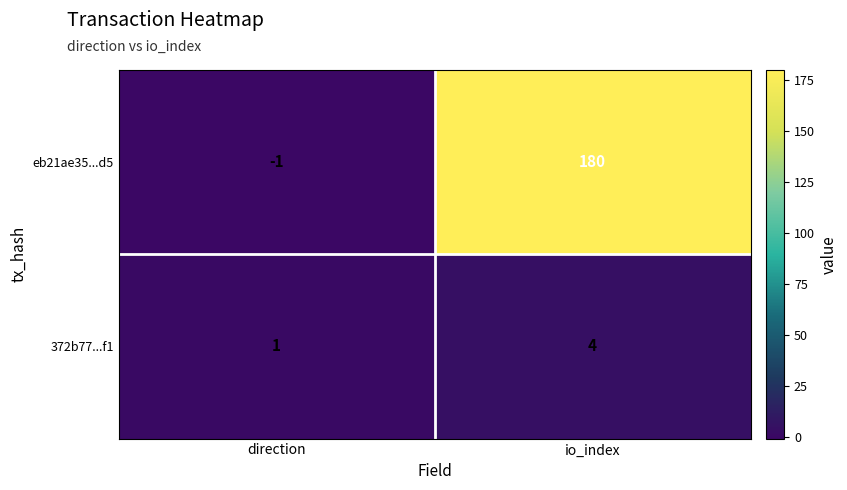

What is the sum of all eb21ae35...d5 values?

179